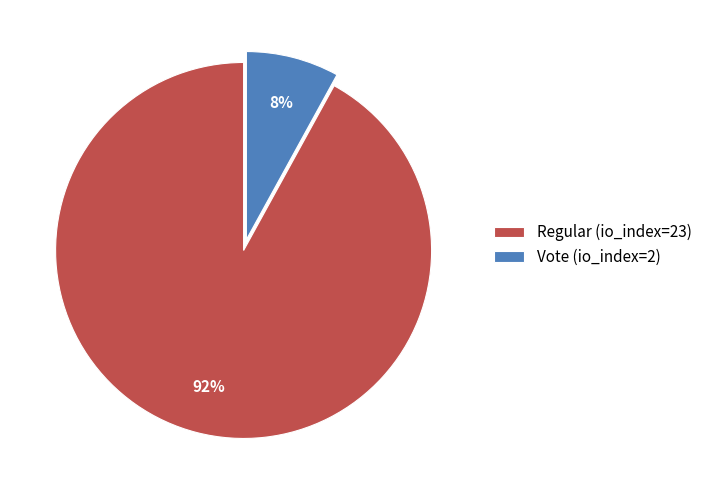

To the nearest percent, what is the combined percentage of Regular (io_index=23) and Vote (io_index=2)?

100%